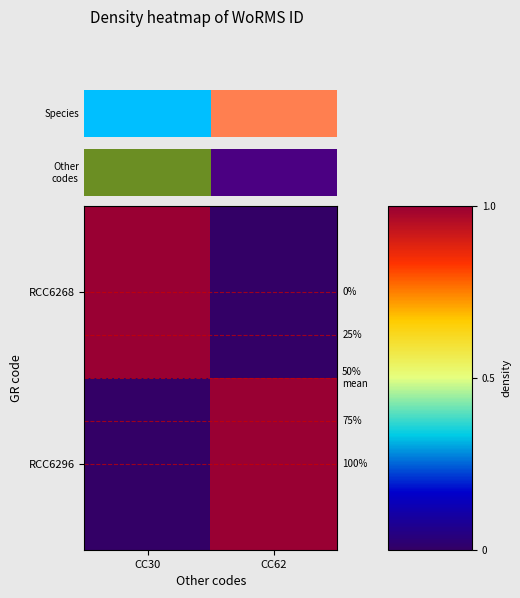

Is the value of RCC6268 at CC62 greater than the value of RCC6296 at CC30?

No